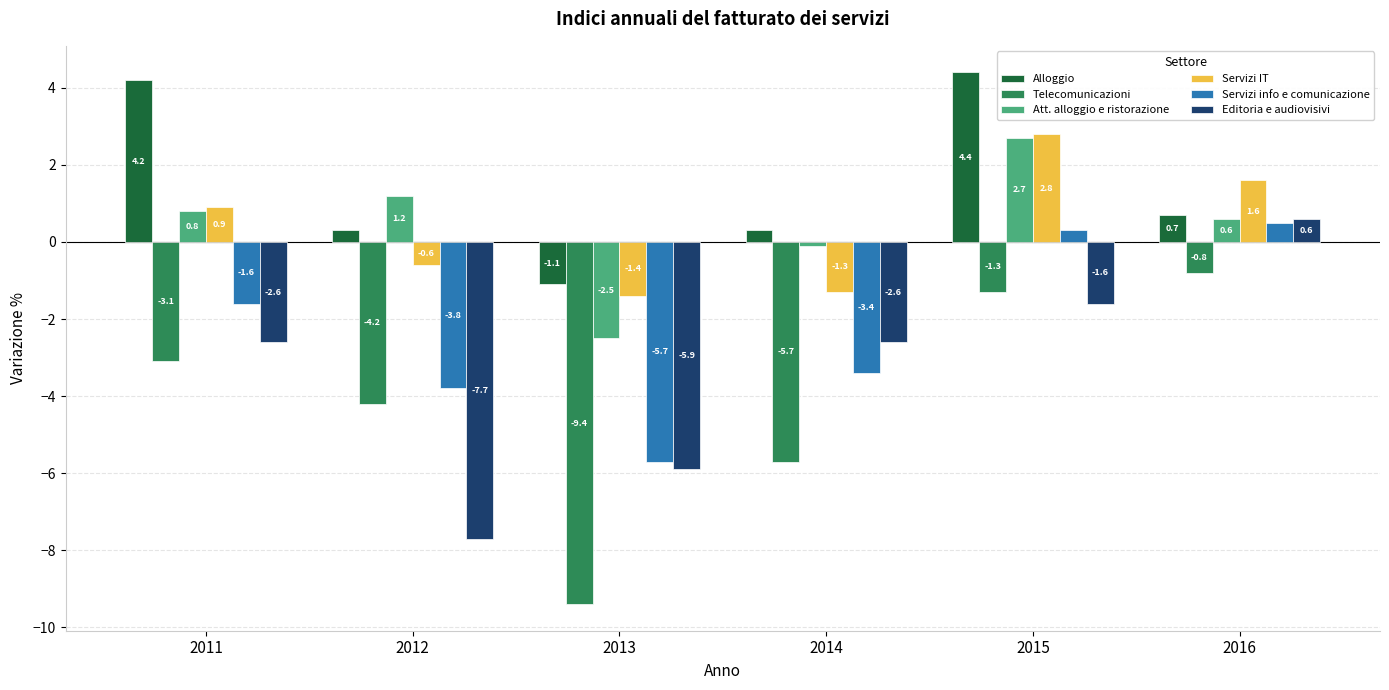

How many data points does each series have?

6